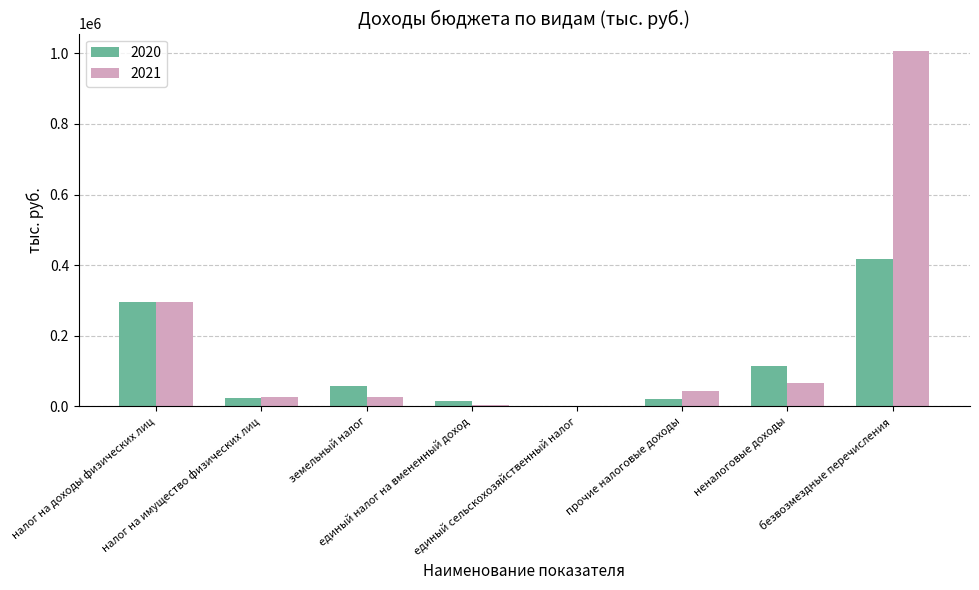

What is the sum of all 2020 values?

949307